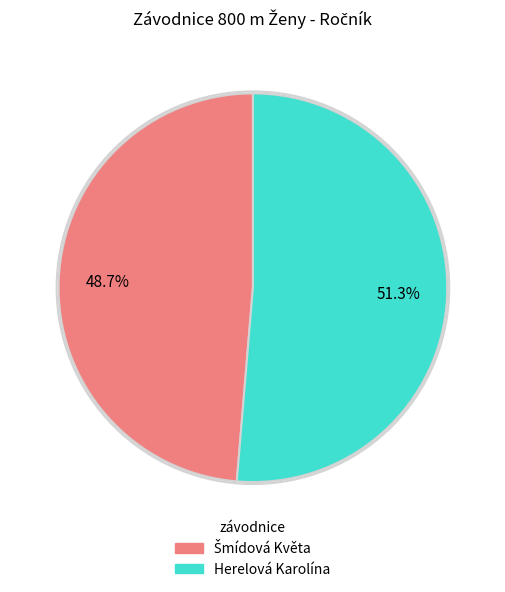

How many segments does this pie chart have?

2